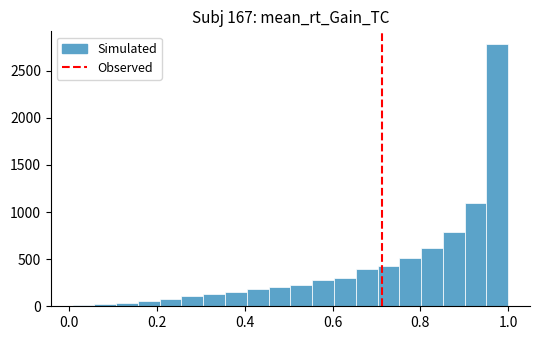

Around what value on the x-axis is the tallest bar? Give the approximate position of its centre, as read against the axis.

0.98